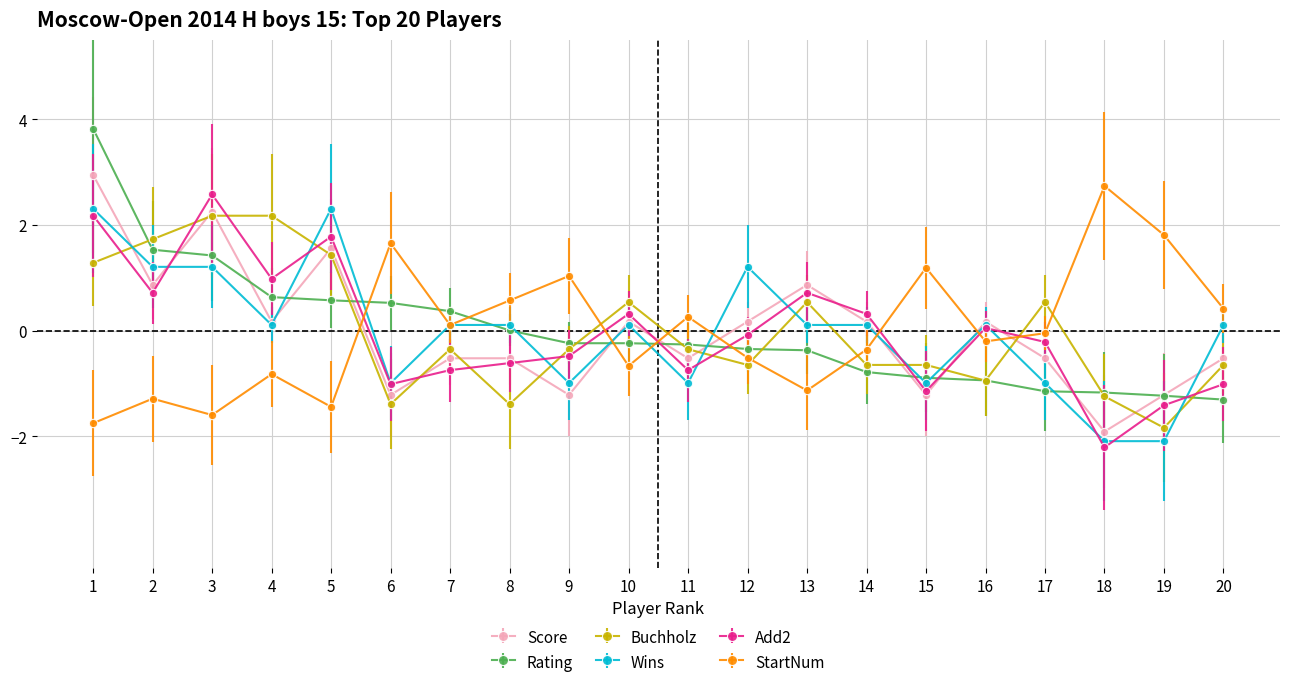

Between 12 and 19, which series saw the biggest shift?

Wins